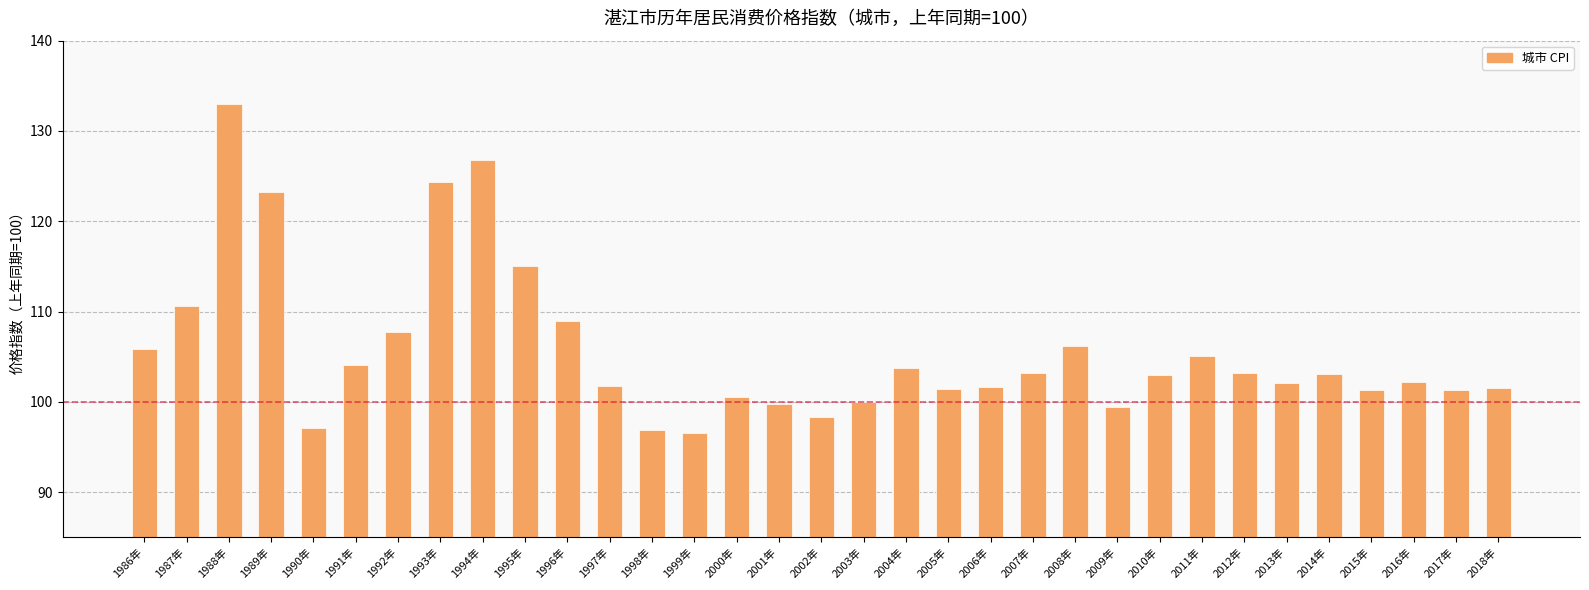

True or false: the data shows 105.1 at 2011年.

True